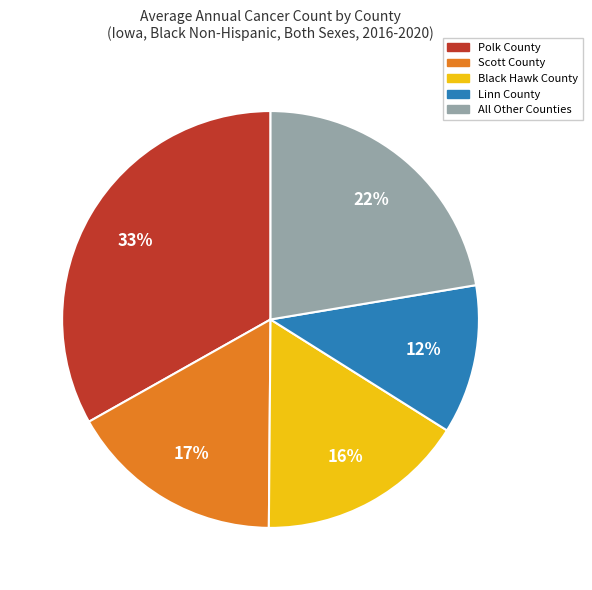

Which category has the smallest portion of the pie?

Linn County